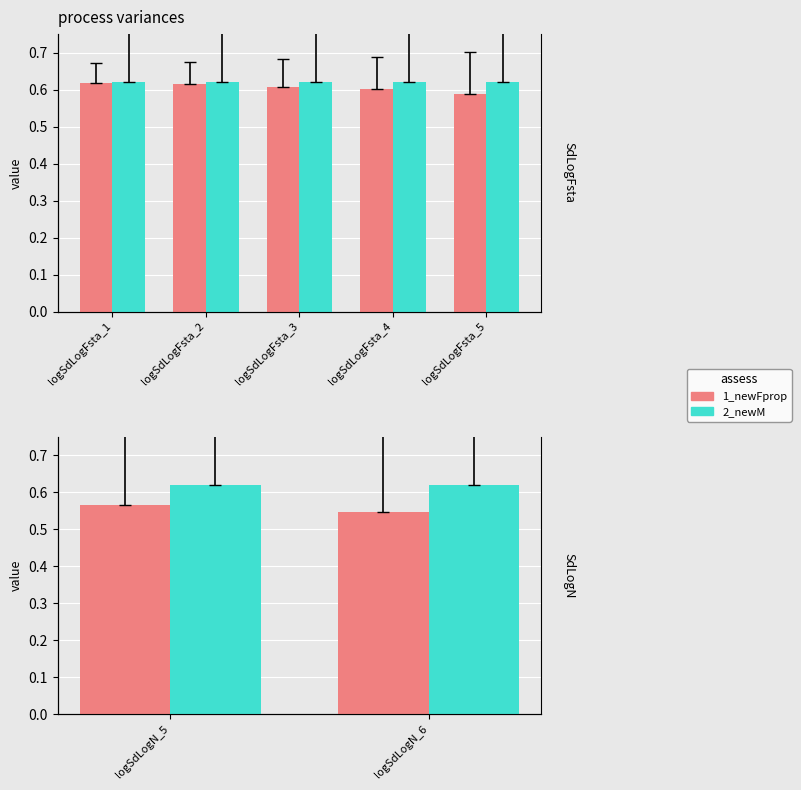

What is the value of the 1_newFprop bar at the 1st from the left?

0.6